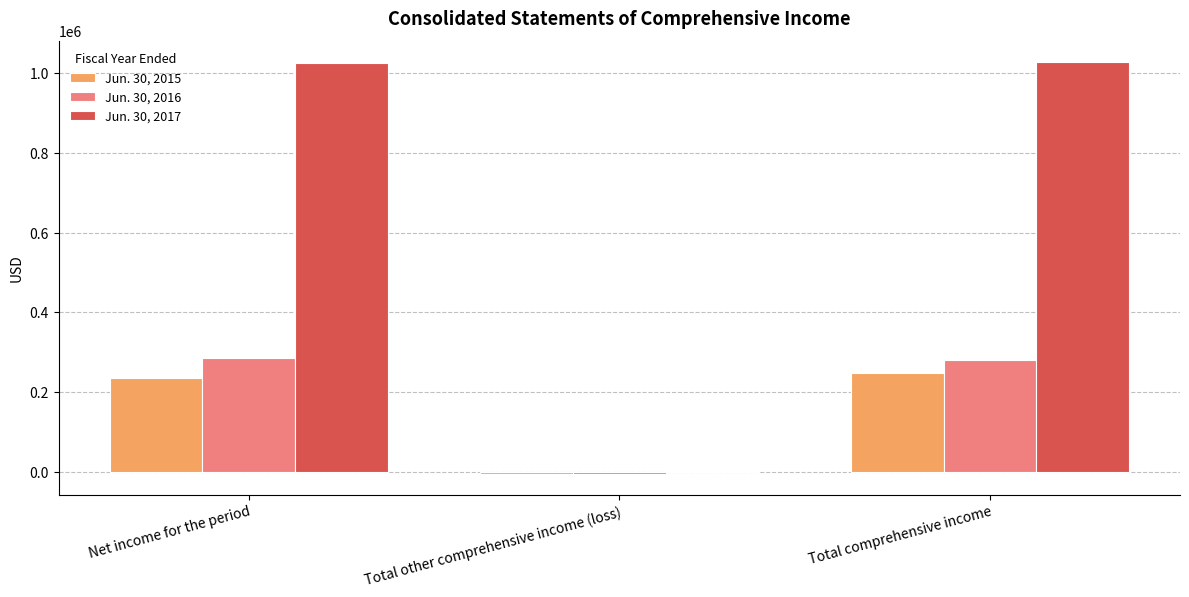

What is the average value of the Jun. 30, 2015 series?

158558